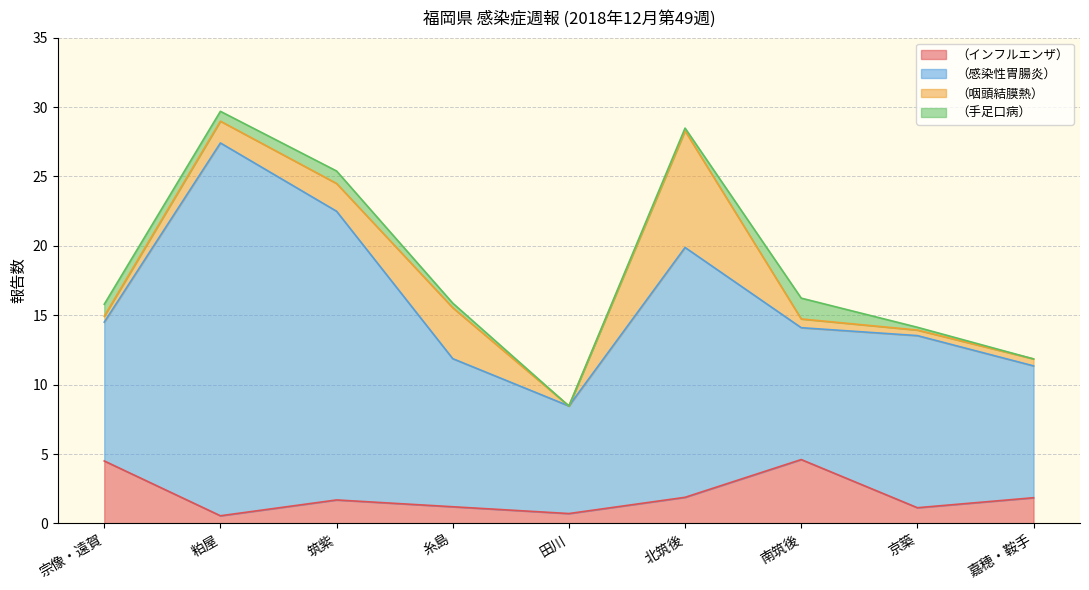

How many values in the （感染性胃腸炎） series are below 10?

3